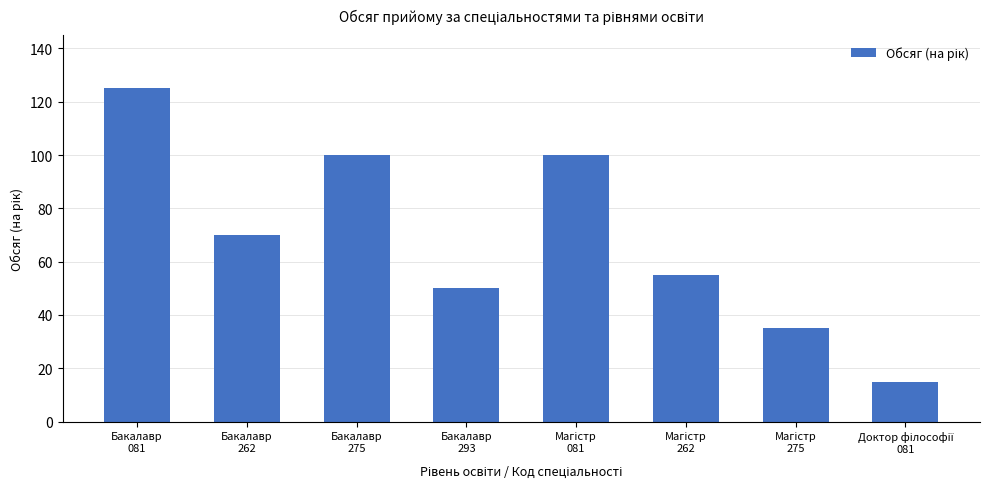

How many values are below 70?

4